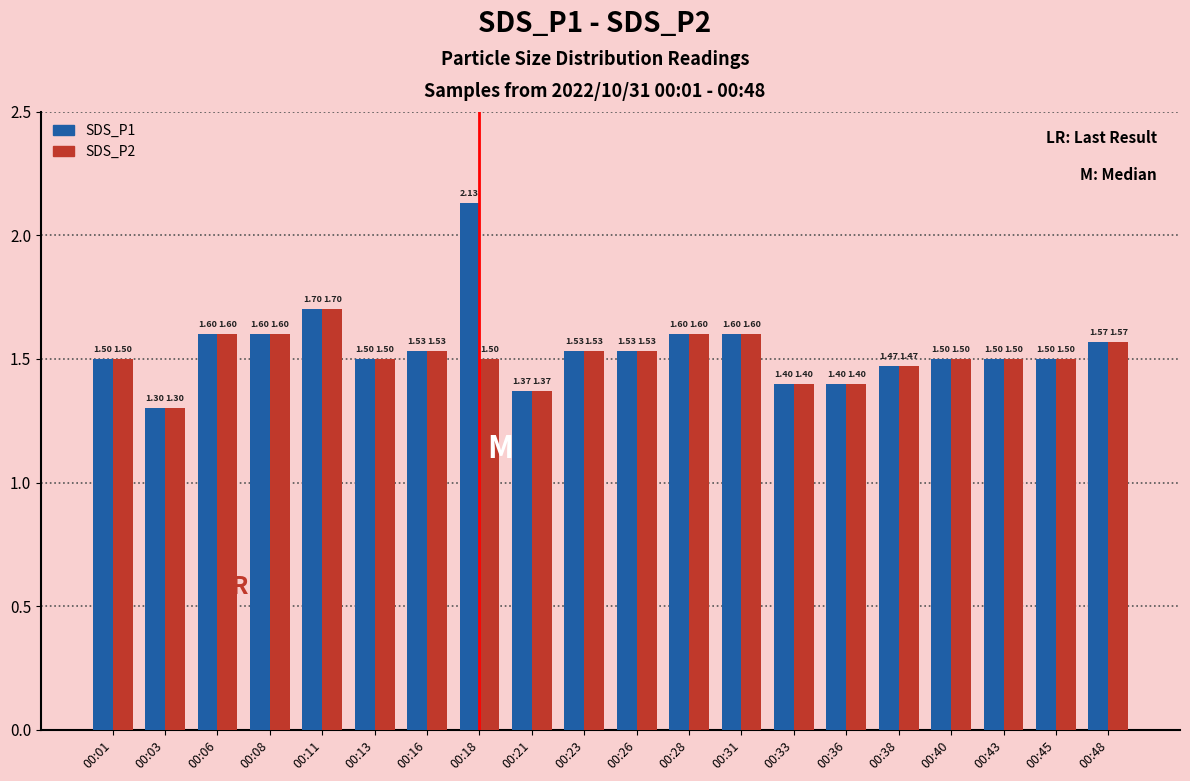

Which series changed the most between 00:18 and 00:48?

SDS_P1